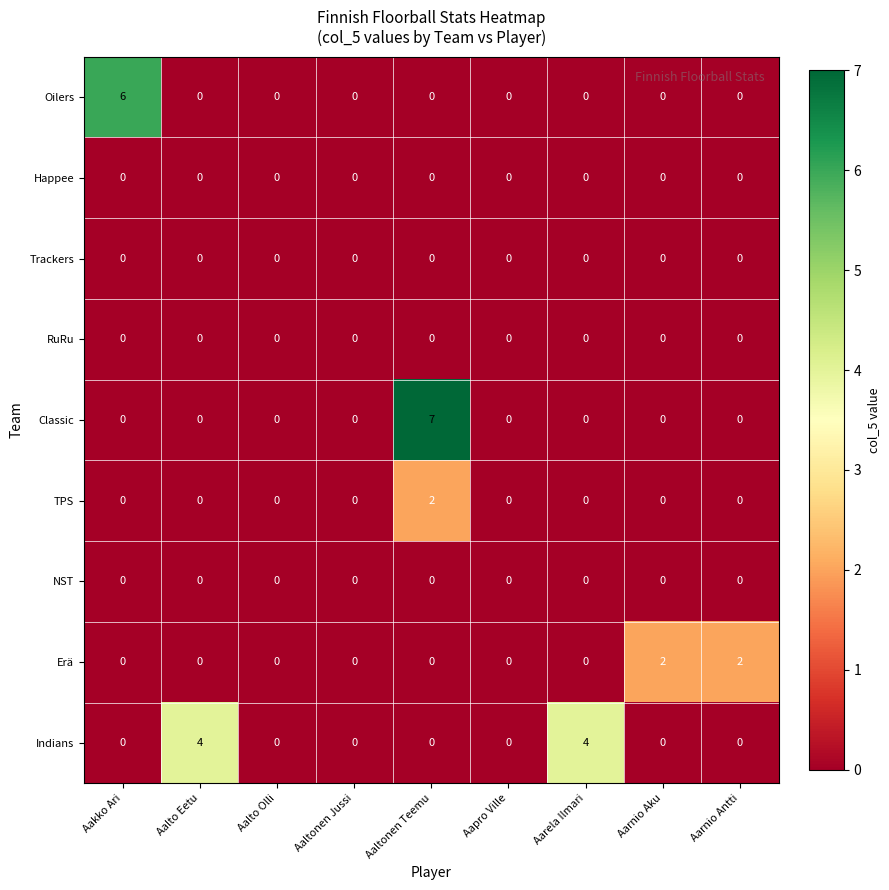

How many data points in Indians are above 0?

2